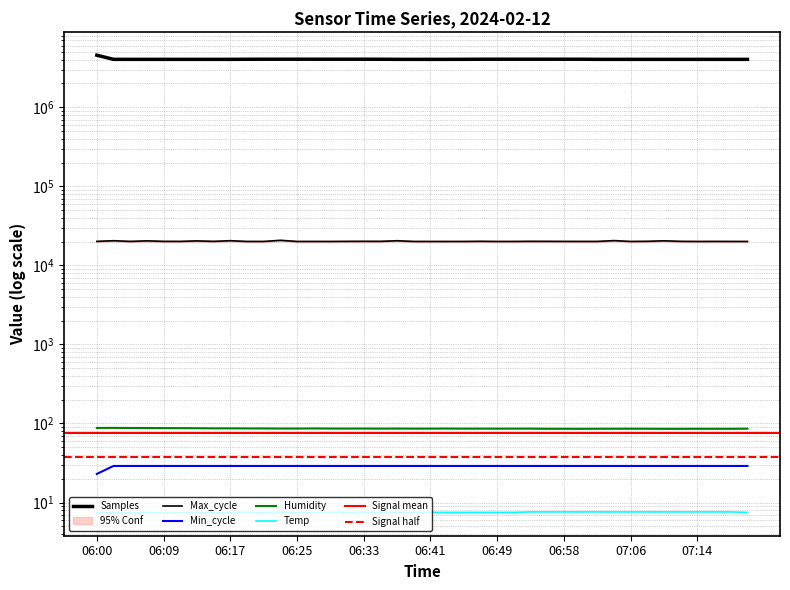

What is the approximate value of Temp at 07:00?

7.6